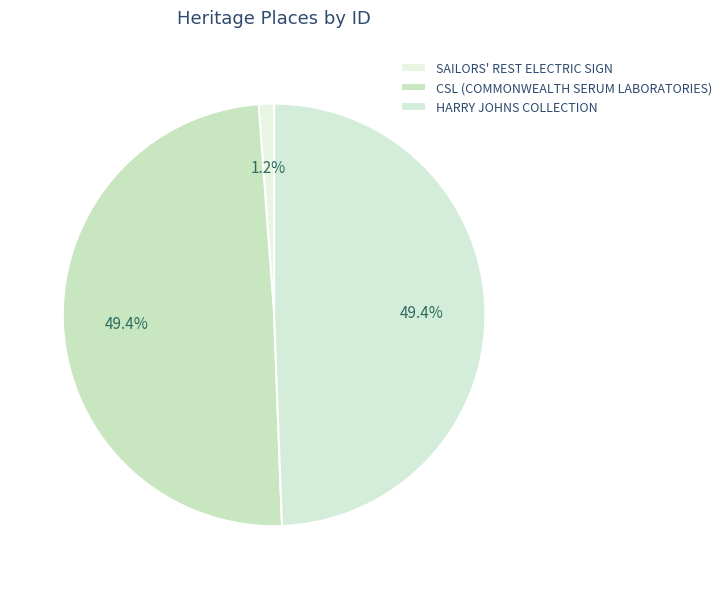

Which has a higher value, HARRY JOHNS COLLECTION or CSL (COMMONWEALTH SERUM LABORATORIES)?

CSL (COMMONWEALTH SERUM LABORATORIES)